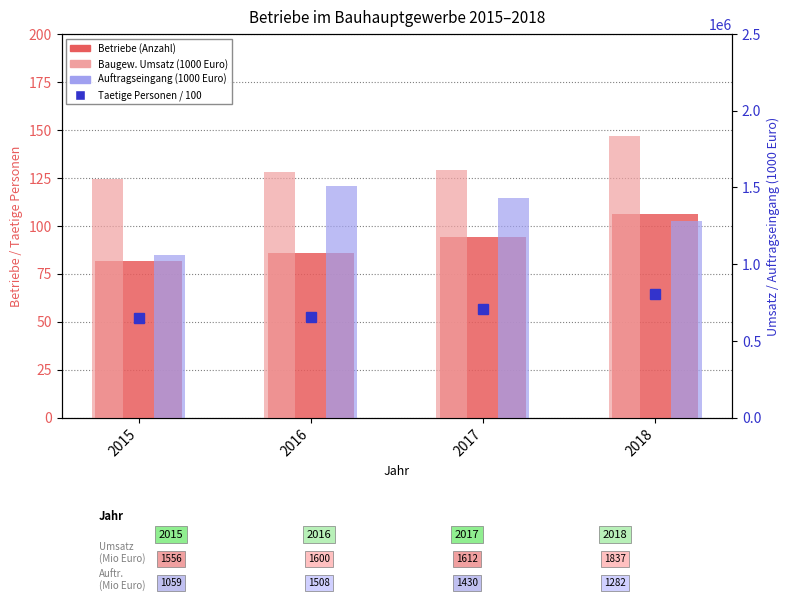

What is the difference between the maximum and minimum values in the Auftragseingang series?

448794.5